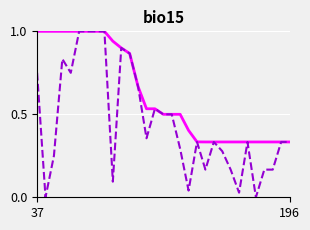

Reading right to left, transcribe all the data shown in this chart.

Monto Inicial: 0.3	0.3	0.3	0.3	0.3	0.3	0.3	0.3	0.3	0.3	0.3	0.3	0.4	0.5	0.5	0.5	0.5	0.5	0.7	0.9	0.9	0.9	1.0	1.0	1.0	1.0	1.0	1.0	1.0	1.0	1.0
Total Amortizado: 0.3	0.3	0.2	0.2	0.0	0.3	0.0	0.2	0.3	0.3	0.2	0.3	0.0	0.3	0.5	0.5	0.5	0.4	0.7	0.9	0.9	0.1	1.0	1.0	1.0	1.0	0.8	0.8	0.2	0.0	0.8